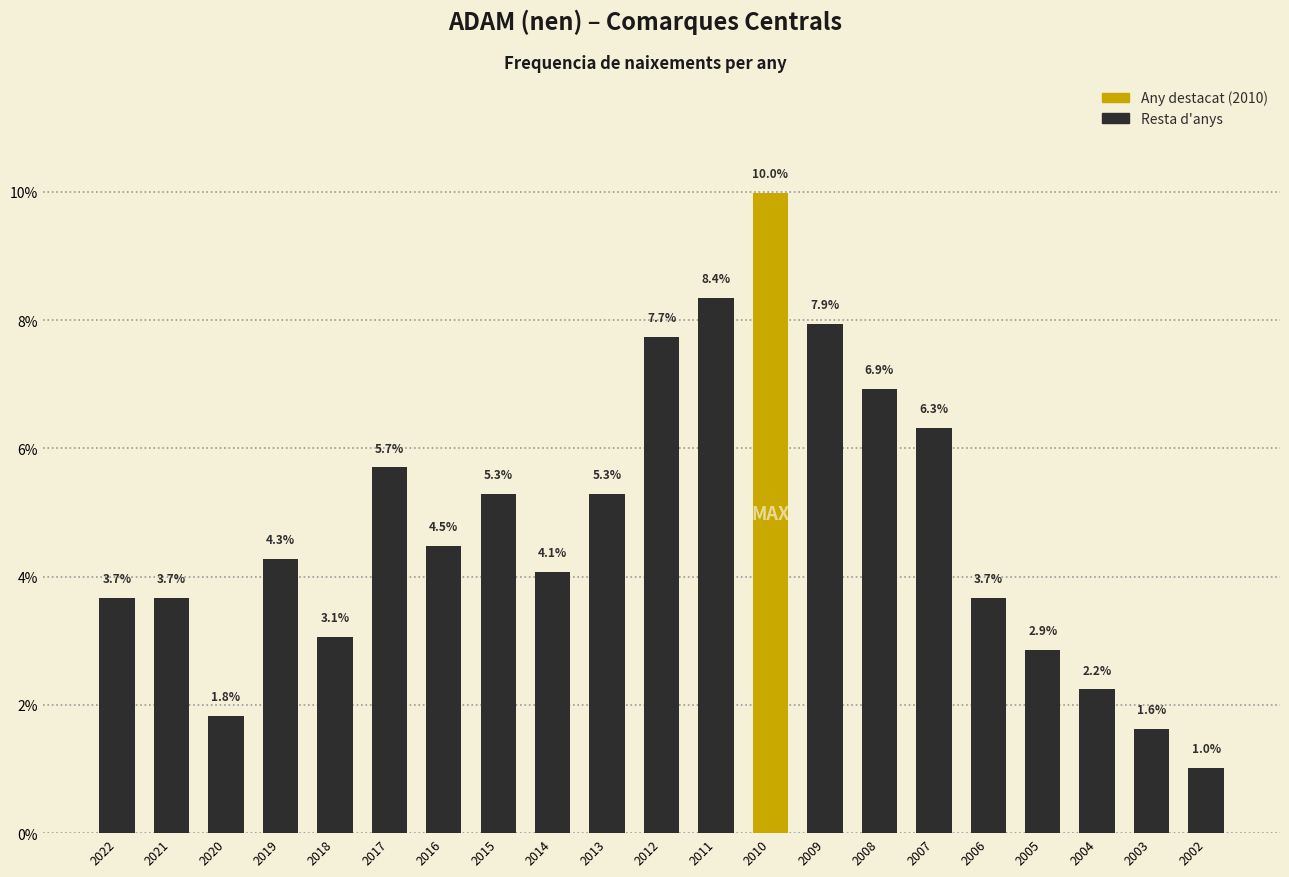

What is the ratio of the value at 2012 to the value at 2016?

1.7